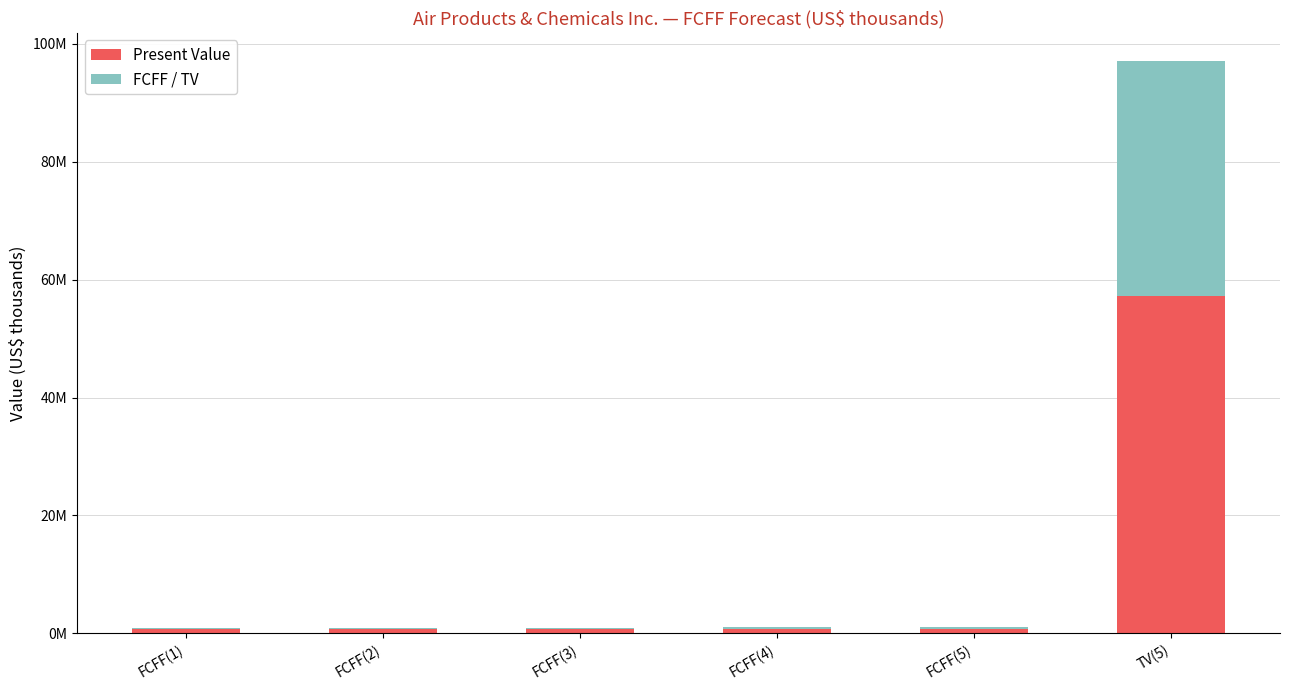

Where does the FCFF / TV series first go above 360329?

FCFF(5)